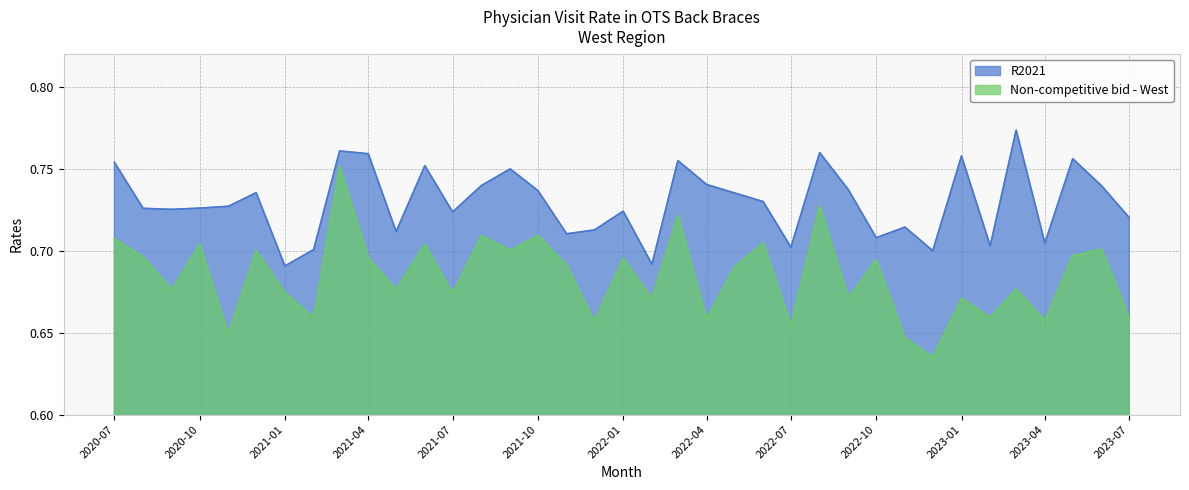

How many lines are shown in the chart?

2